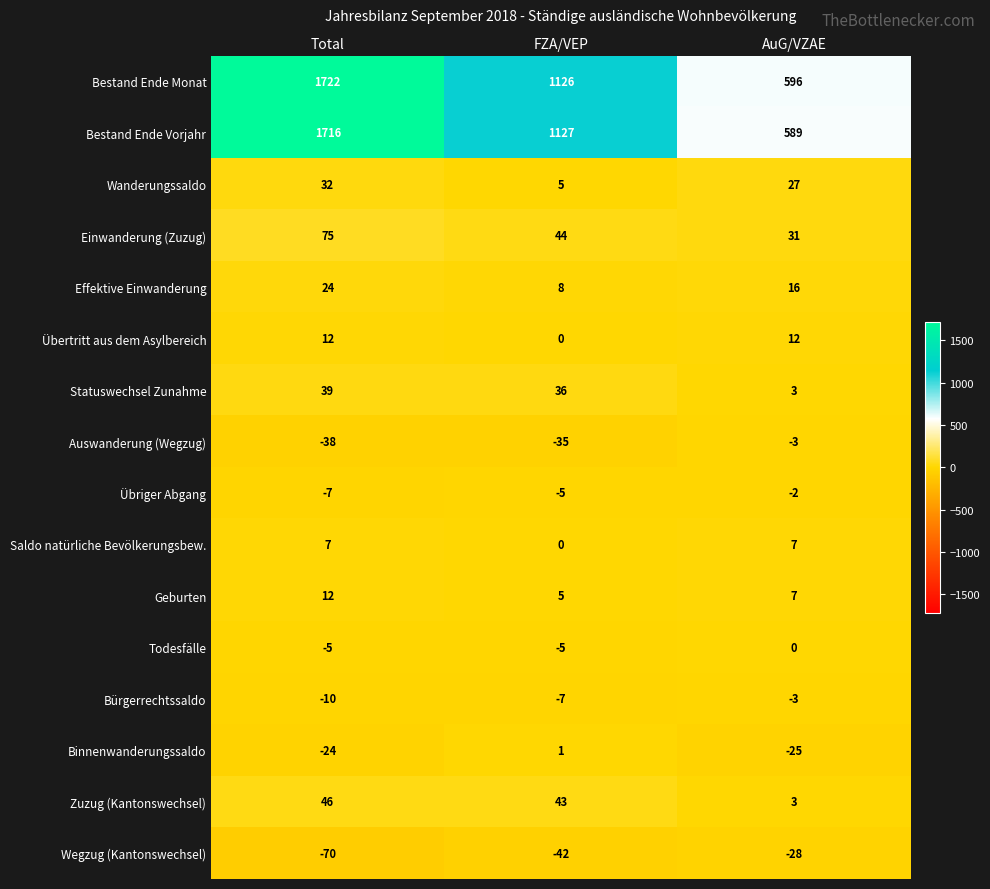

Which series has the widest spread of values?

Bestand Ende Vorjahr